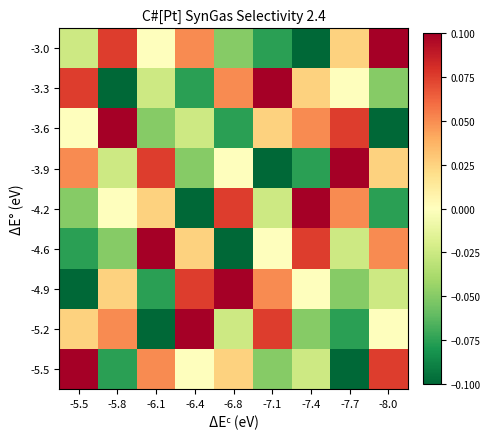

Reading left to right, what are all the values shown in this chart?

-3.0: -5.5=-0.0	-5.8=0.1	-6.1=0.0	-6.4=0.1	-6.8=-0.1	-7.1=-0.1	-7.4=-0.1	-7.7=0.0	-8.0=0.1
-3.3: -5.5=0.1	-5.8=-0.1	-6.1=-0.0	-6.4=-0.1	-6.8=0.1	-7.1=0.1	-7.4=0.0	-7.7=0.0	-8.0=-0.1
-3.6: -5.5=0.0	-5.8=0.1	-6.1=-0.1	-6.4=-0.0	-6.8=-0.1	-7.1=0.0	-7.4=0.1	-7.7=0.1	-8.0=-0.1
-3.9: -5.5=0.1	-5.8=-0.0	-6.1=0.1	-6.4=-0.1	-6.8=0.0	-7.1=-0.1	-7.4=-0.1	-7.7=0.1	-8.0=0.0
-4.2: -5.5=-0.1	-5.8=0.0	-6.1=0.0	-6.4=-0.1	-6.8=0.1	-7.1=-0.0	-7.4=0.1	-7.7=0.1	-8.0=-0.1
-4.6: -5.5=-0.1	-5.8=-0.1	-6.1=0.1	-6.4=0.0	-6.8=-0.1	-7.1=0.0	-7.4=0.1	-7.7=-0.0	-8.0=0.1
-4.9: -5.5=-0.1	-5.8=0.0	-6.1=-0.1	-6.4=0.1	-6.8=0.1	-7.1=0.1	-7.4=0.0	-7.7=-0.1	-8.0=-0.0
-5.2: -5.5=0.0	-5.8=0.1	-6.1=-0.1	-6.4=0.1	-6.8=-0.0	-7.1=0.1	-7.4=-0.1	-7.7=-0.1	-8.0=0.0
-5.5: -5.5=0.1	-5.8=-0.1	-6.1=0.1	-6.4=0.0	-6.8=0.0	-7.1=-0.1	-7.4=-0.0	-7.7=-0.1	-8.0=0.1